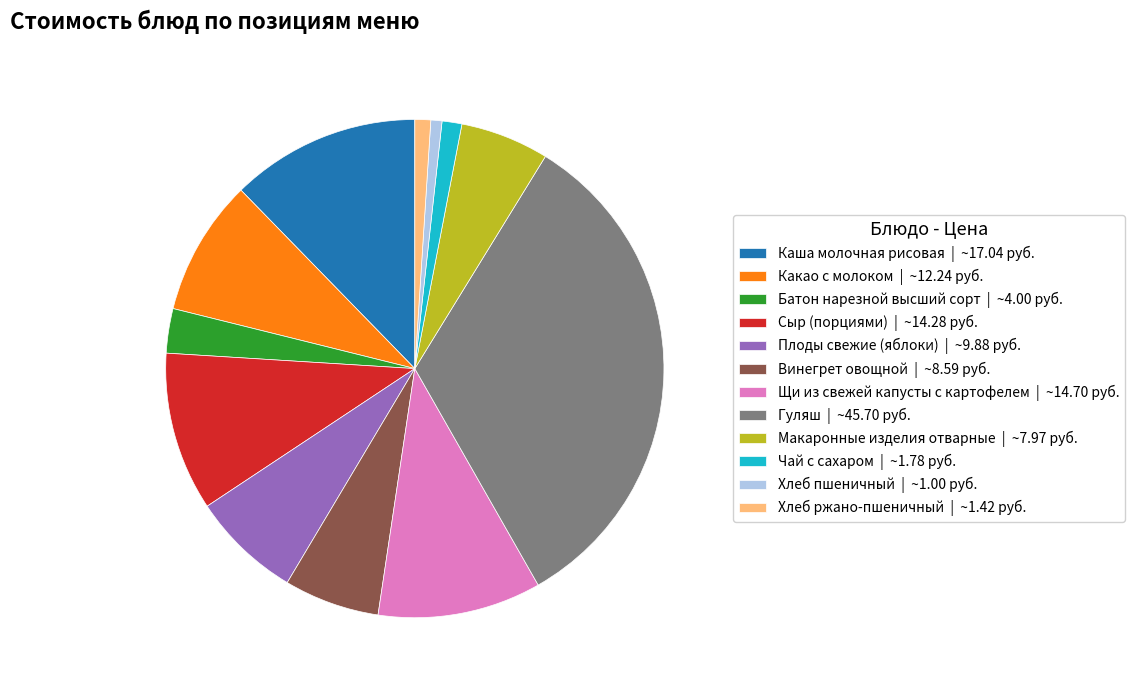

True or false: Каша молочная рисовая | ~17.04 руб. accounts for 27% of the total.

False